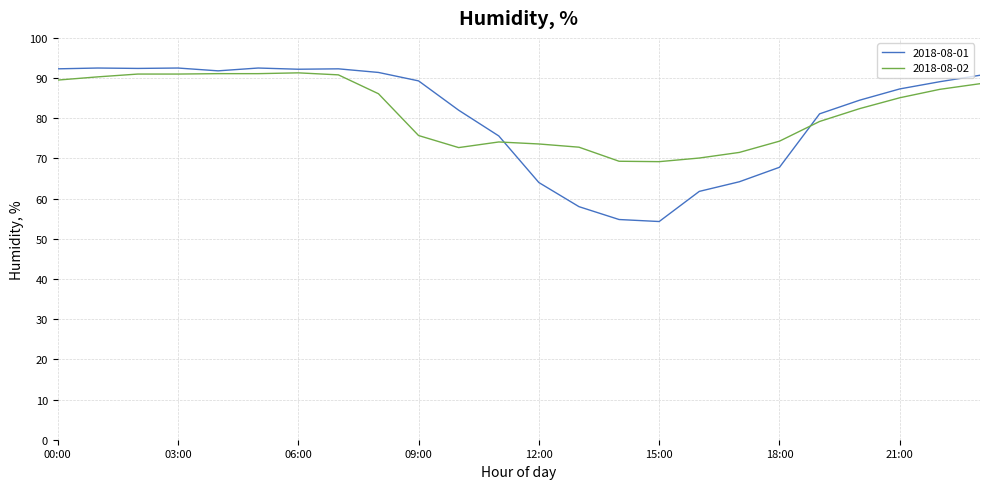

What is the minimum value for 2018-08-02?

69.2